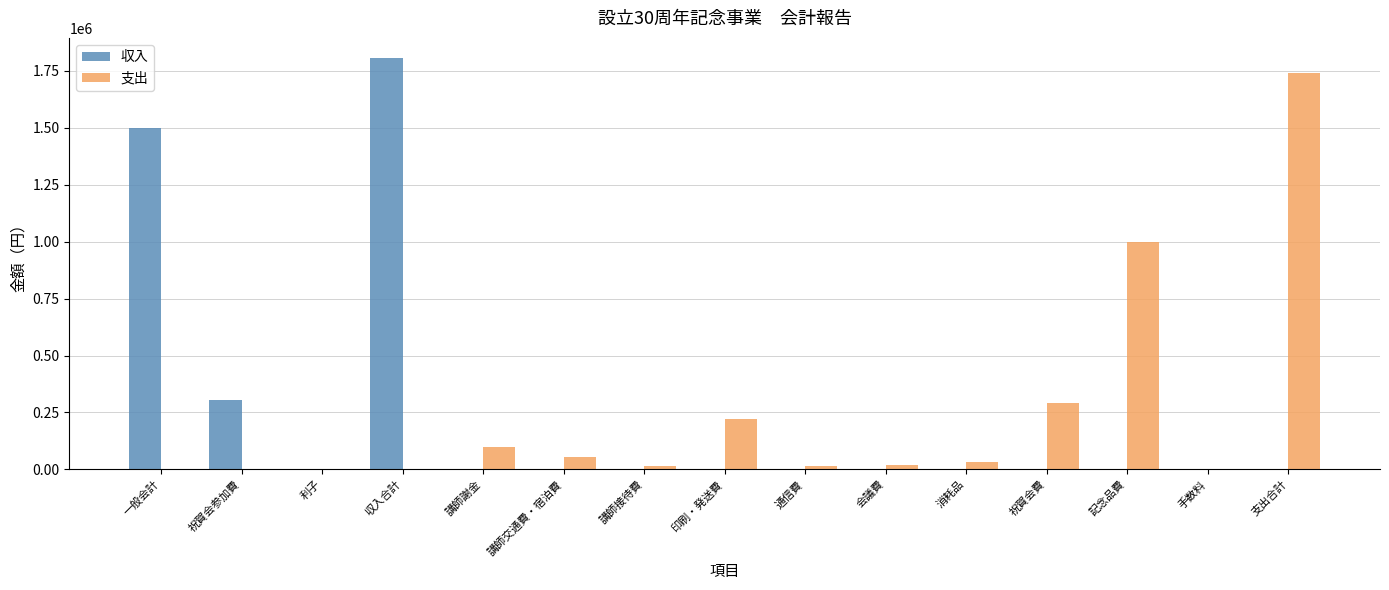

What is the maximum value shown in the chart?

1805032